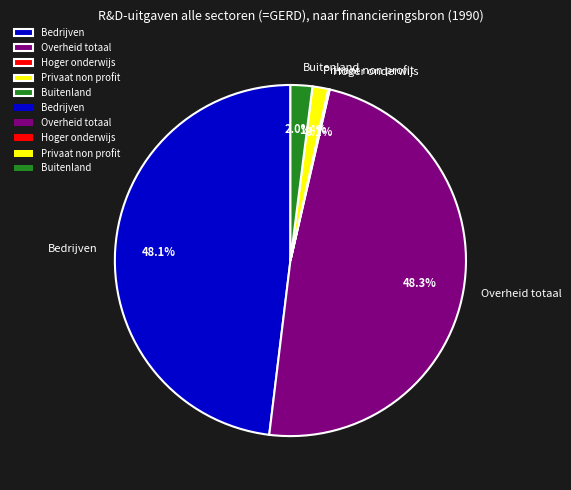

What percentage is NOT represented by Privaat non profit?

98.6%